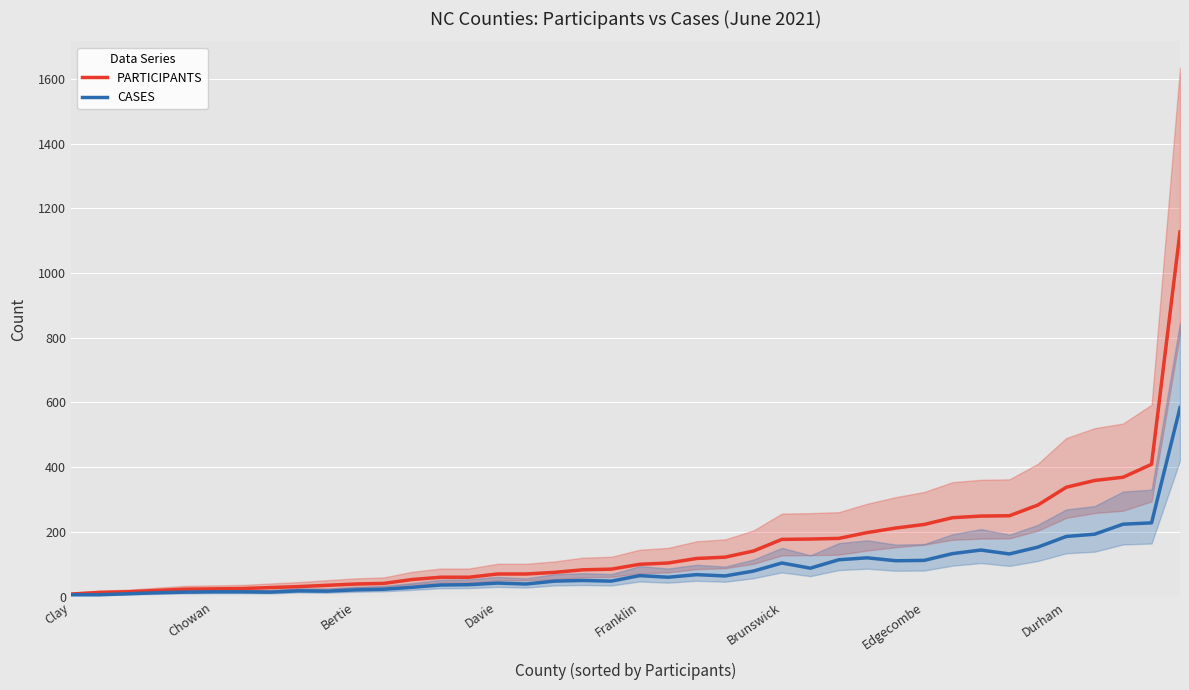

What position from the right is Brunswick?

15